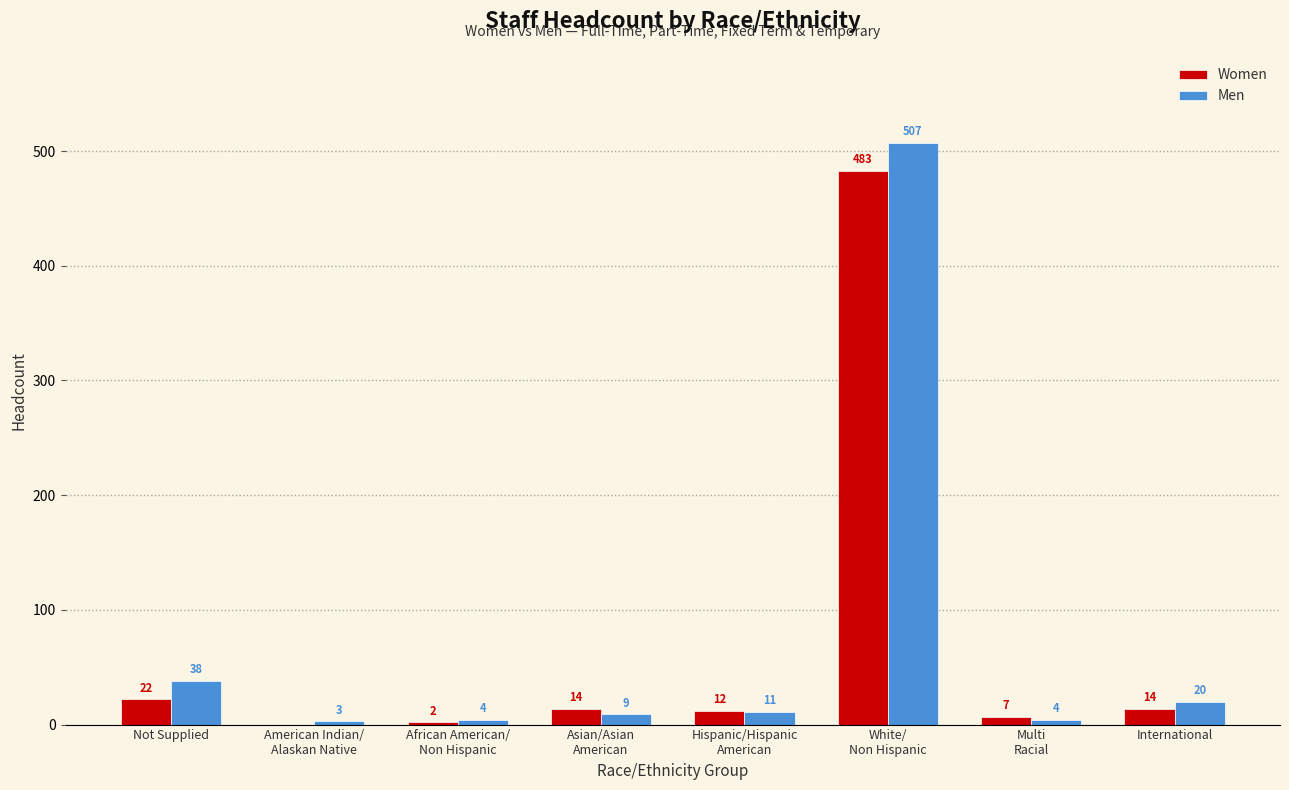

True or false: Men has a value of 64 at Not Supplied.

False